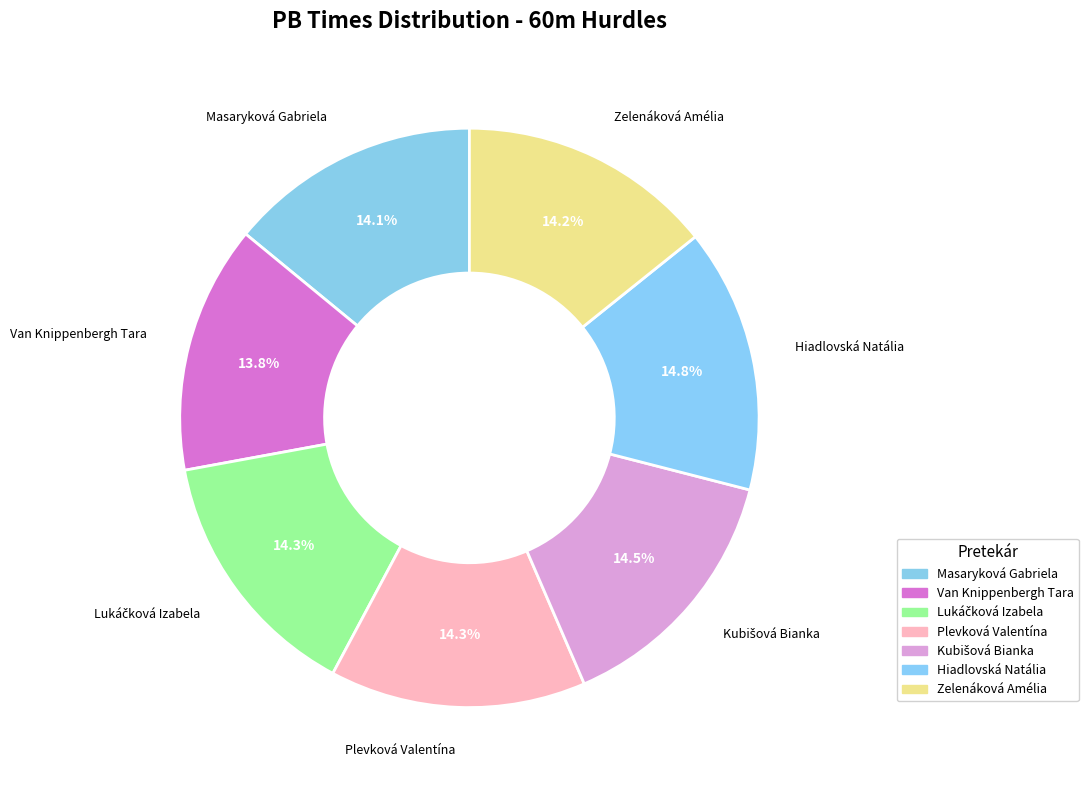

How many slices are in this pie chart?

7